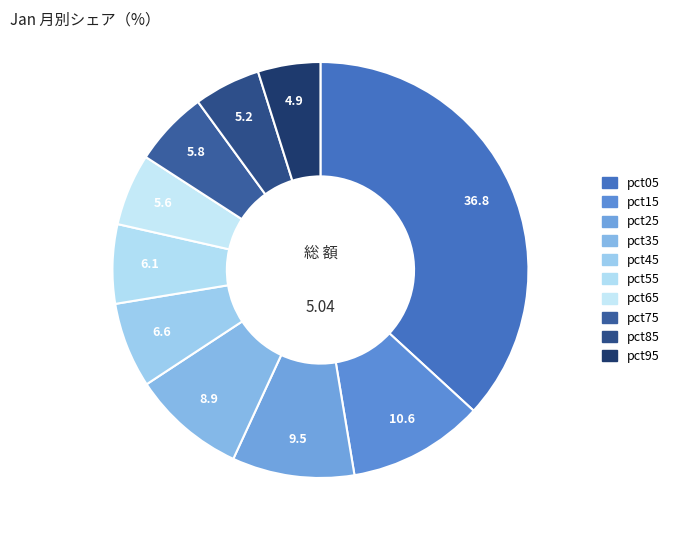

True or false: pct45 accounts for 7% of the total.

True